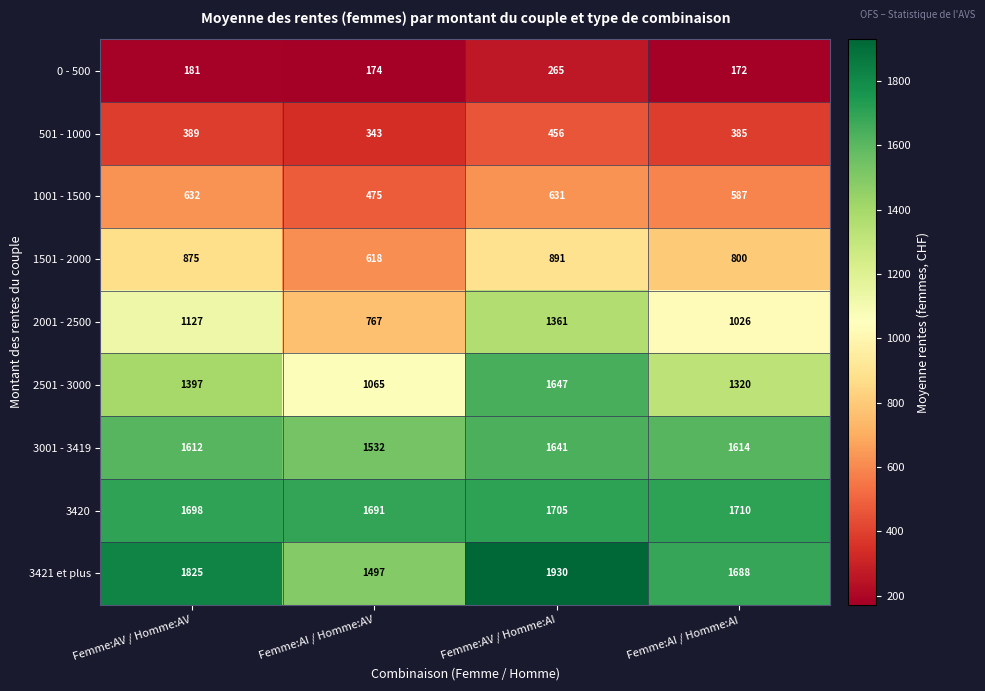

At which label does 3001 - 3419 first exceed 1614?

Femme:AV / Homme:AI